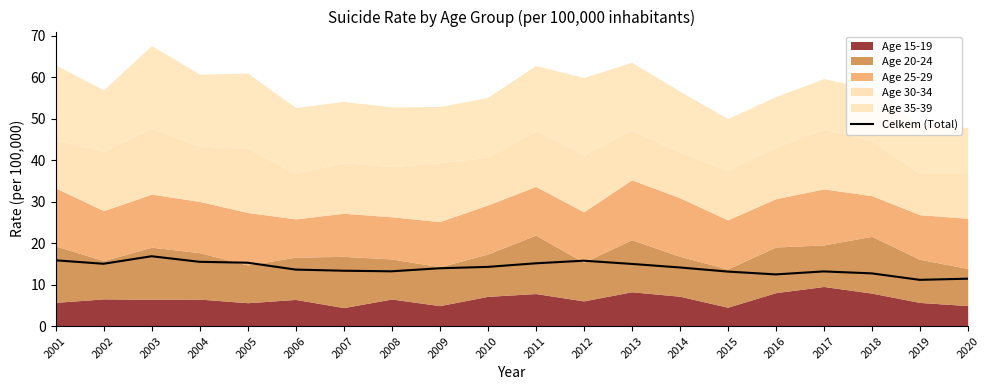

What is the value of the 15th point from the left?

13.2